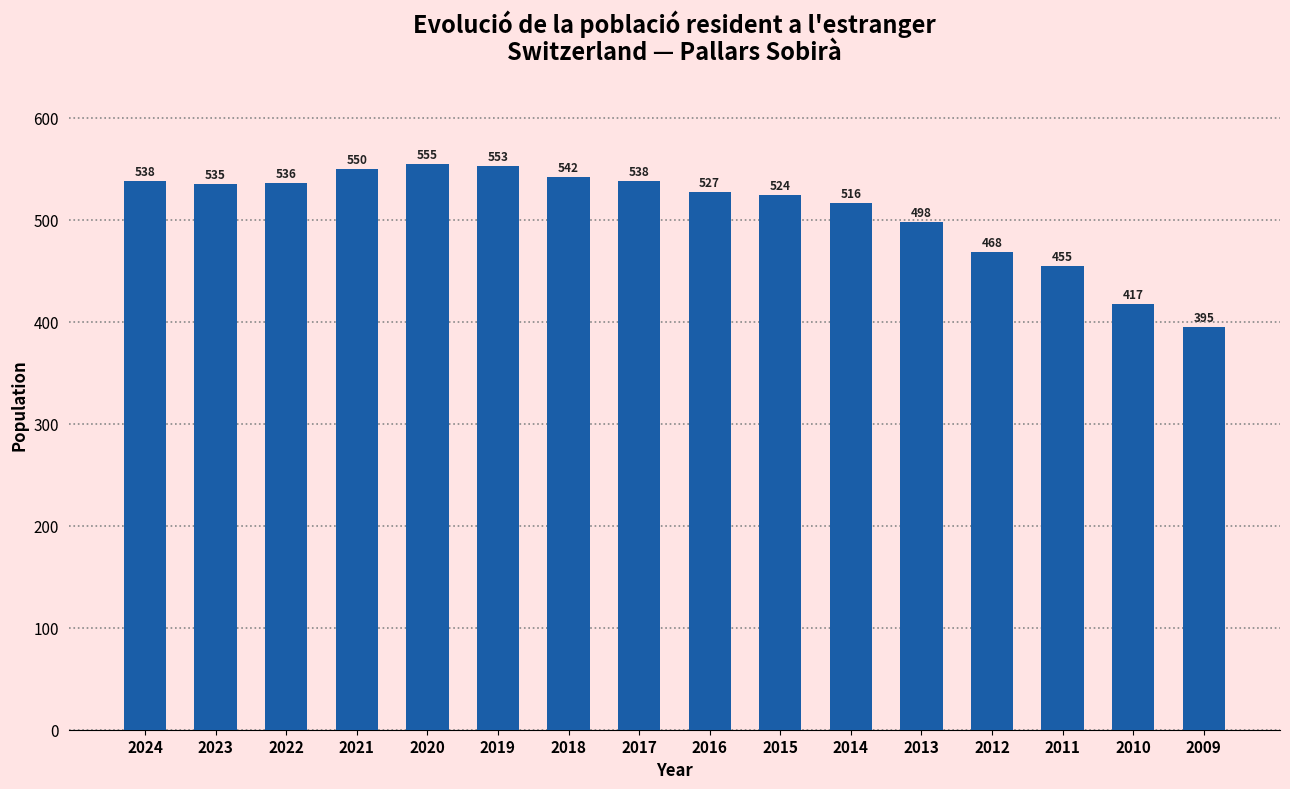

Between 2020 and 2017, which is larger?

2020